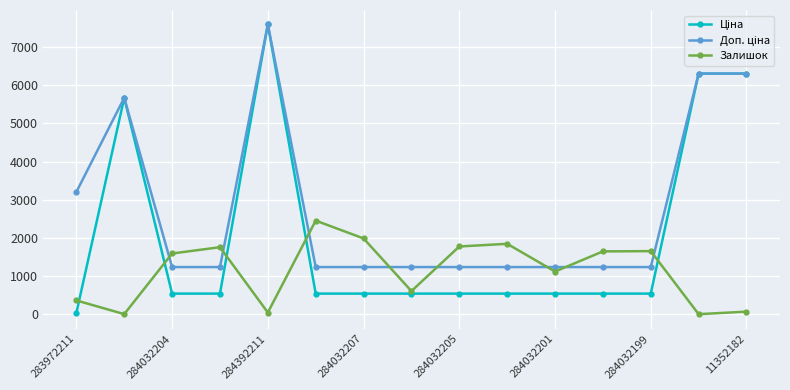

What is the value of the Залишок point at the 6th from the left?

2453.0